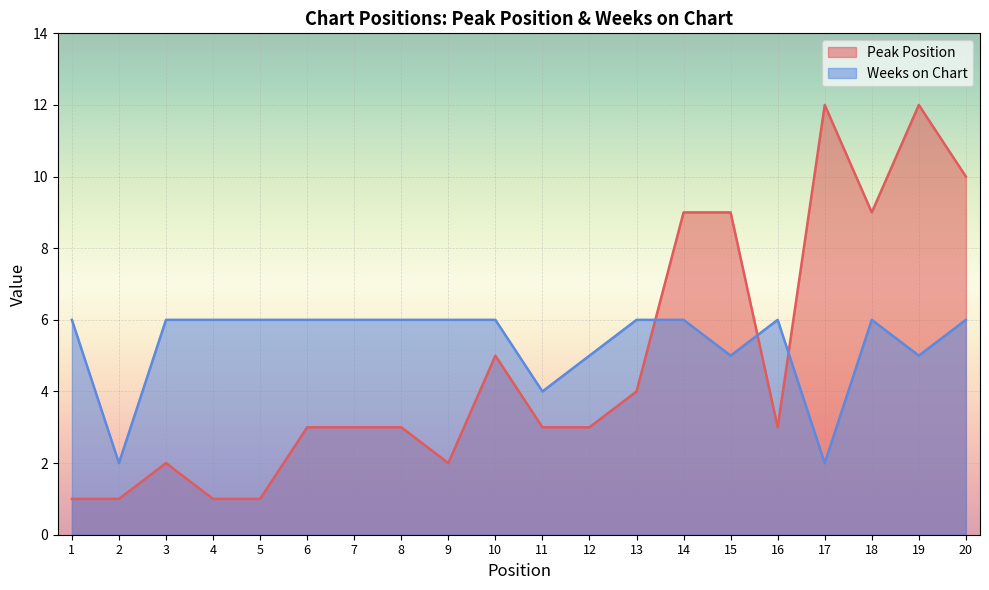

How many lines are shown in the chart?

2